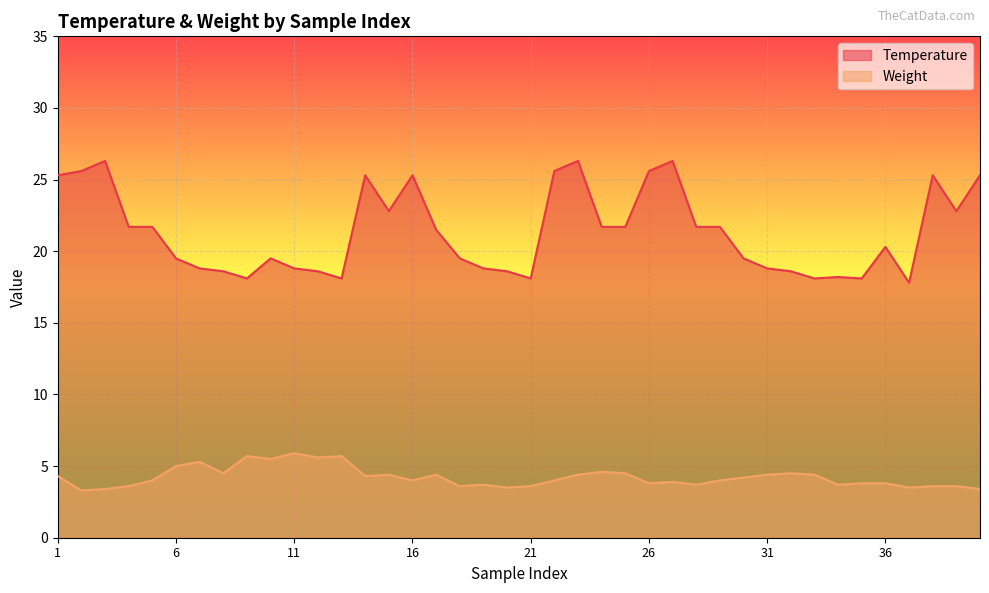

Where is the first local maximum for Weight?

7